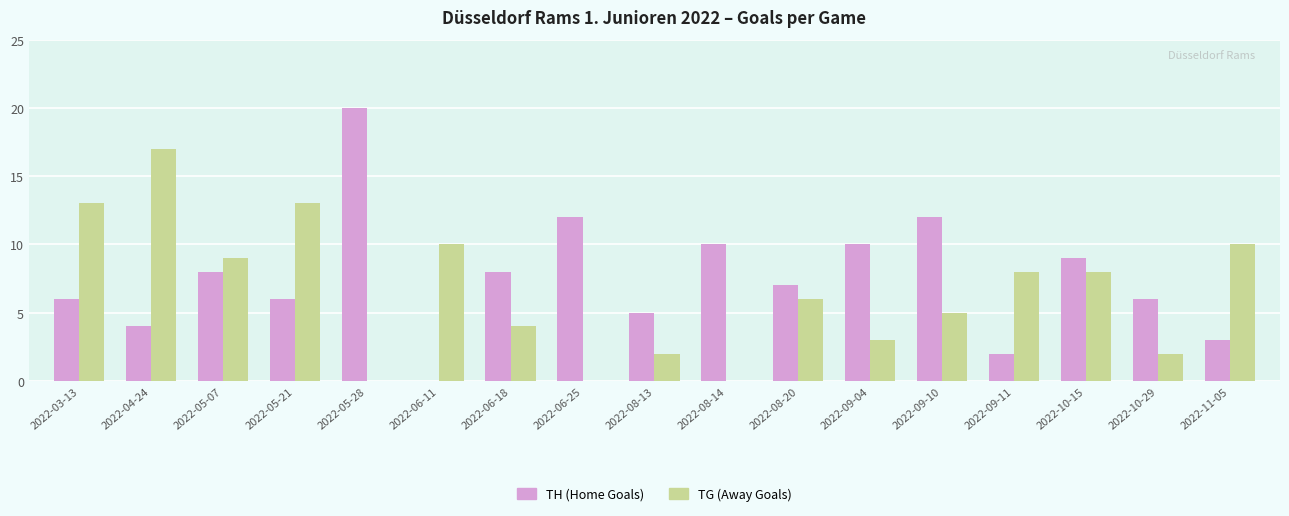

What is the difference between the TG (Away Goals) values at 2022-03-13 and 2022-05-07?

4